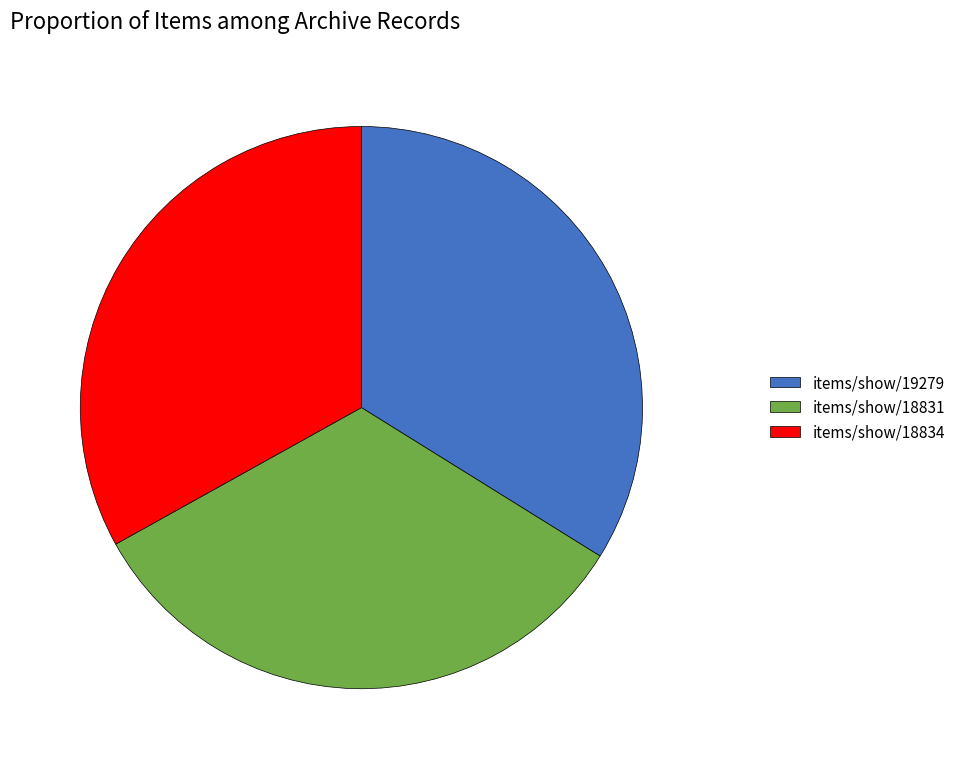

The items/show/19279 slice represents 34% of the pie. True or false?

True